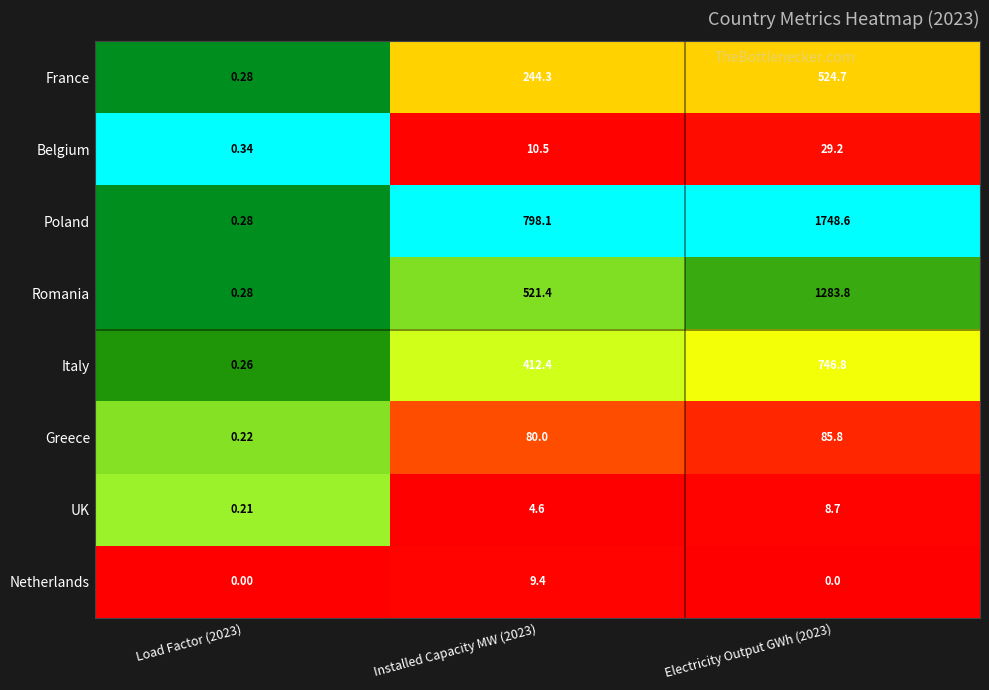

Is the value of Poland at Installed Capacity MW (2023) greater than the value of Netherlands at Load Factor (2023)?

Yes